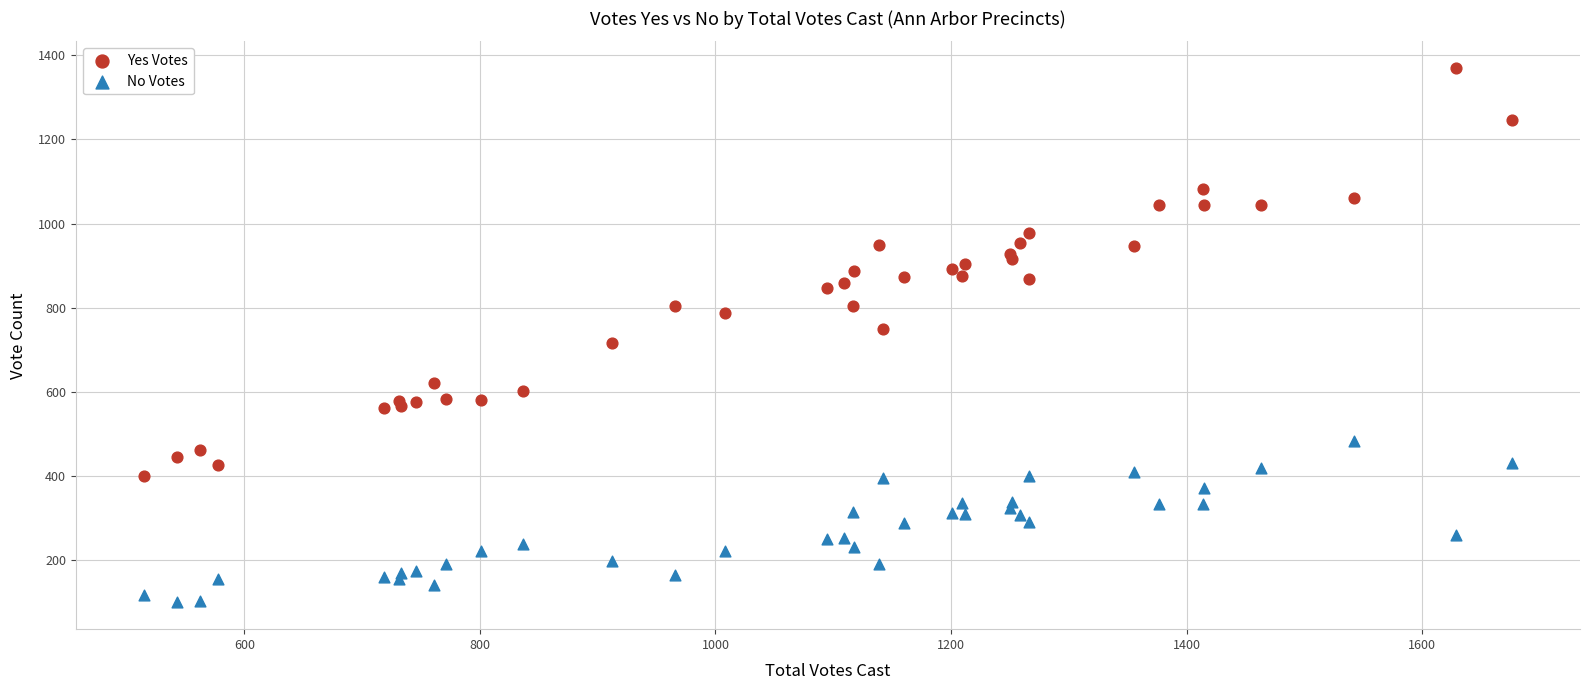

Which series contains the lowest Y value?

No Votes